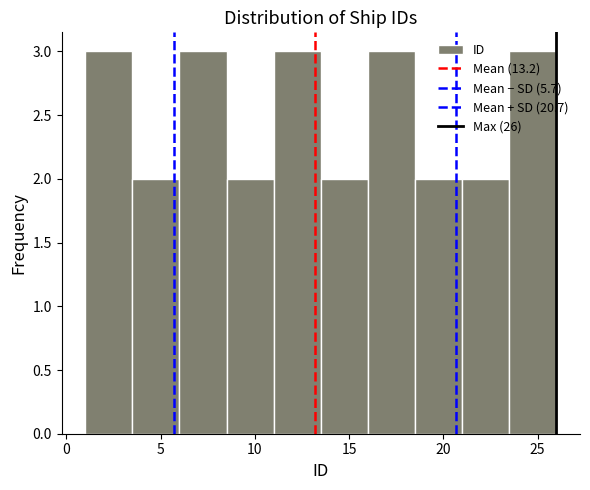

What is the height of the bar covering 8.5 to 11.0 on the x-axis? The values are not printed on the chart, so give them approximately, as read against the axis.

2